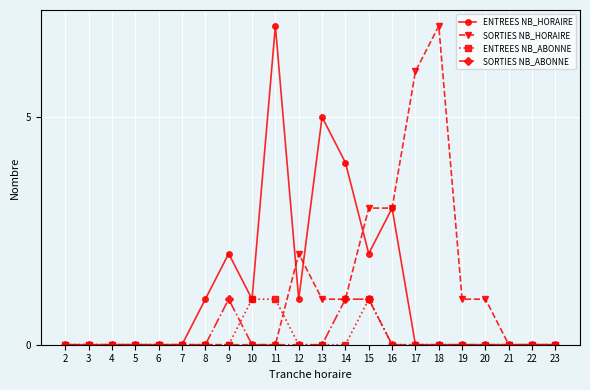

Count the SORTIES NB_ABONNE values in the range 0 to 1.

22